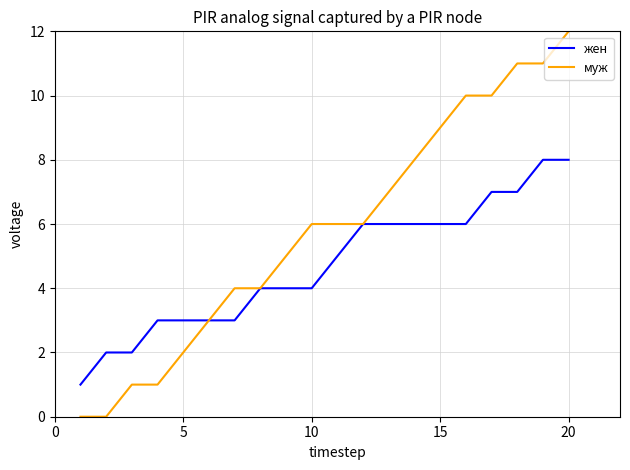

Which series has the largest total across all categories?

муж